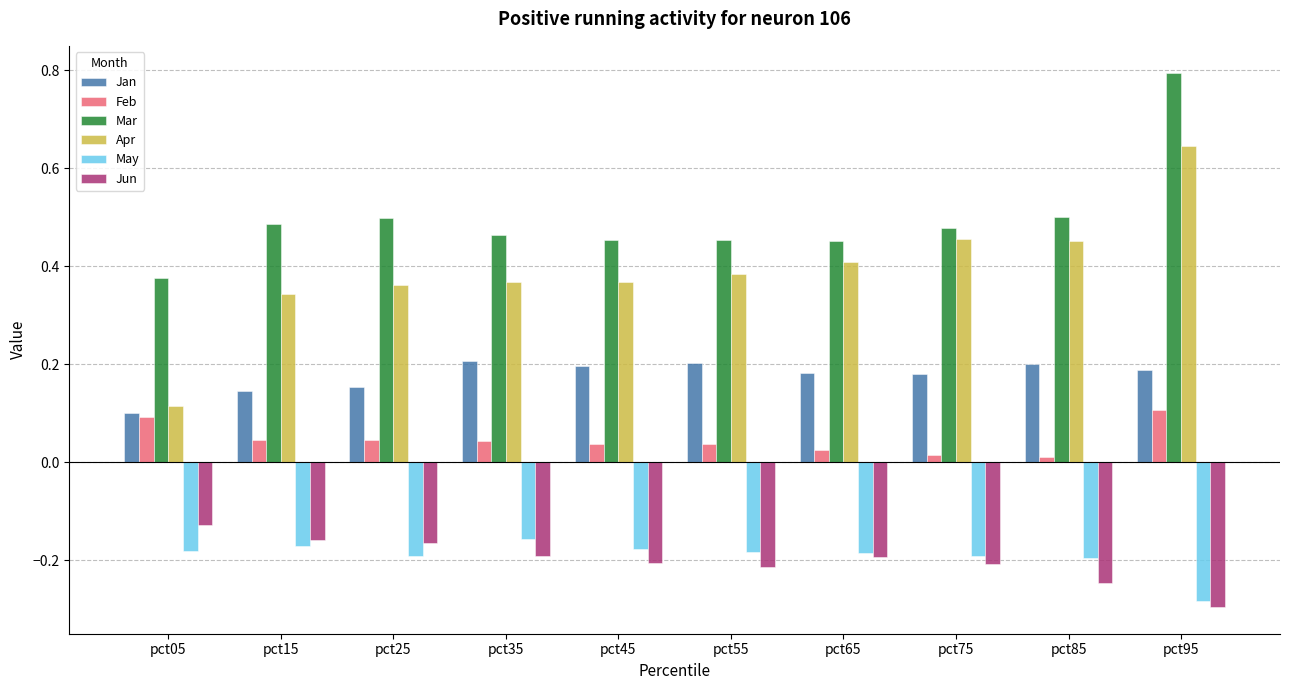

Which category has the highest value across all series?

pct95